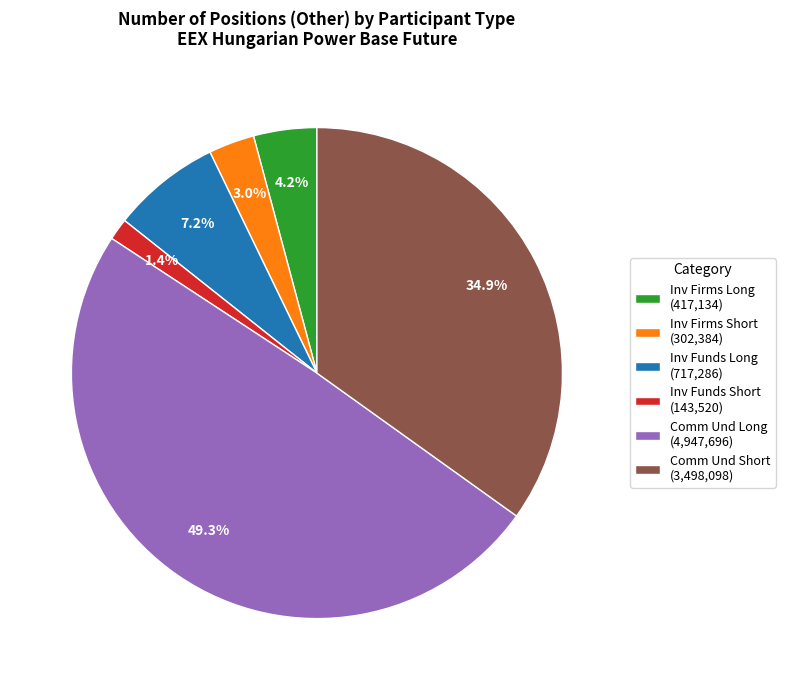

To the nearest percent, what is the difference between the largest and smallest slice percentages?

48%